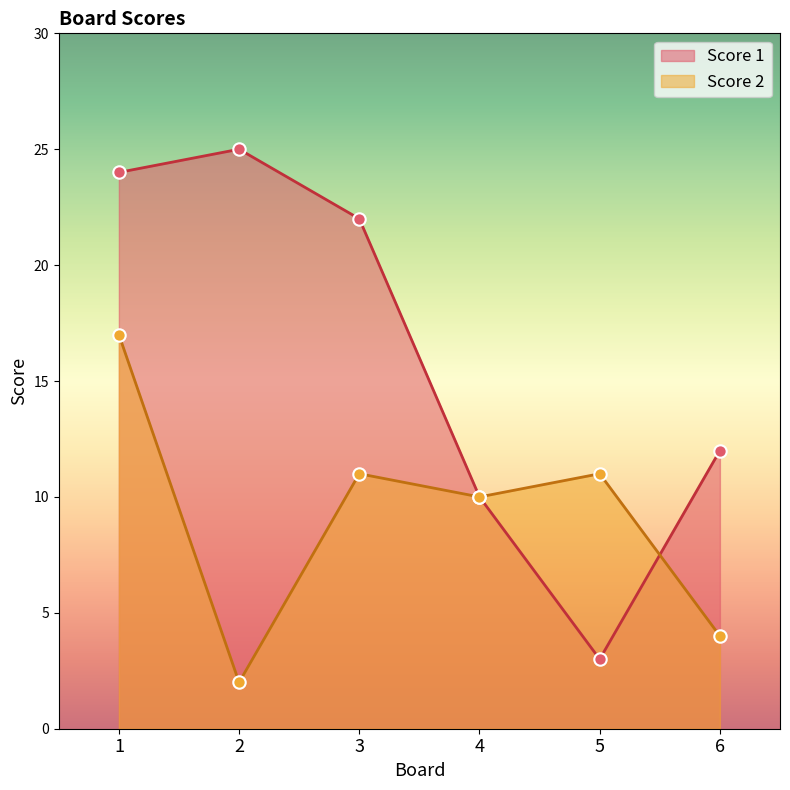

What are all the series names shown in the legend?

Score 1, Score 2